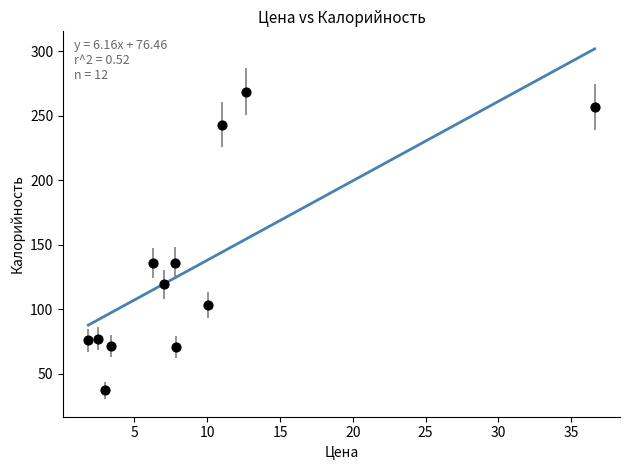

What is the range of X values (max minus min)?

34.8